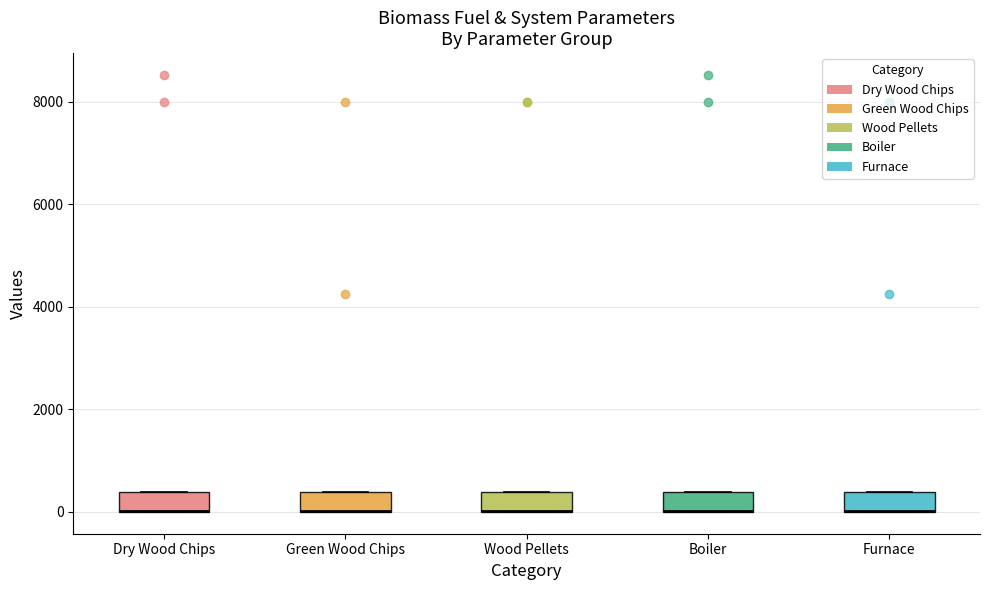

Reading left to right, read every box against the y-axis: the position of its median line, the range the box covers, and the ends of its whiskers. The values are not printed on the chart, so give them approximately, as read against the axis.

Dry Wood Chips: median 0 (drawn on the box's lower edge), box 0 to 400, whiskers 0 to 400
Green Wood Chips: median 0 (drawn on the box's lower edge), box 0 to 400, whiskers 0 to 400
Wood Pellets: median 0 (drawn on the box's lower edge), box 0 to 400, whiskers 0 to 400
Boiler: median 0 (drawn on the box's lower edge), box 0 to 400, whiskers 0 to 400
Furnace: median 0 (drawn on the box's lower edge), box 0 to 400, whiskers 0 to 400